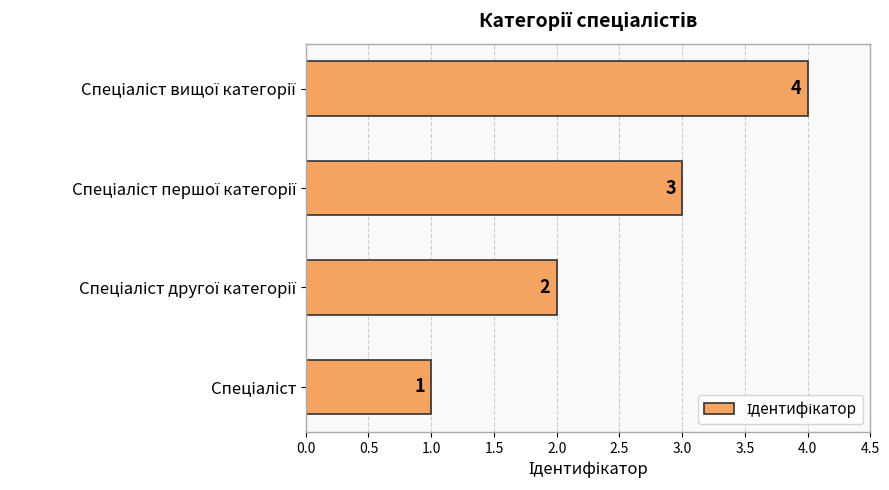

What is the maximum value shown in the chart?

4